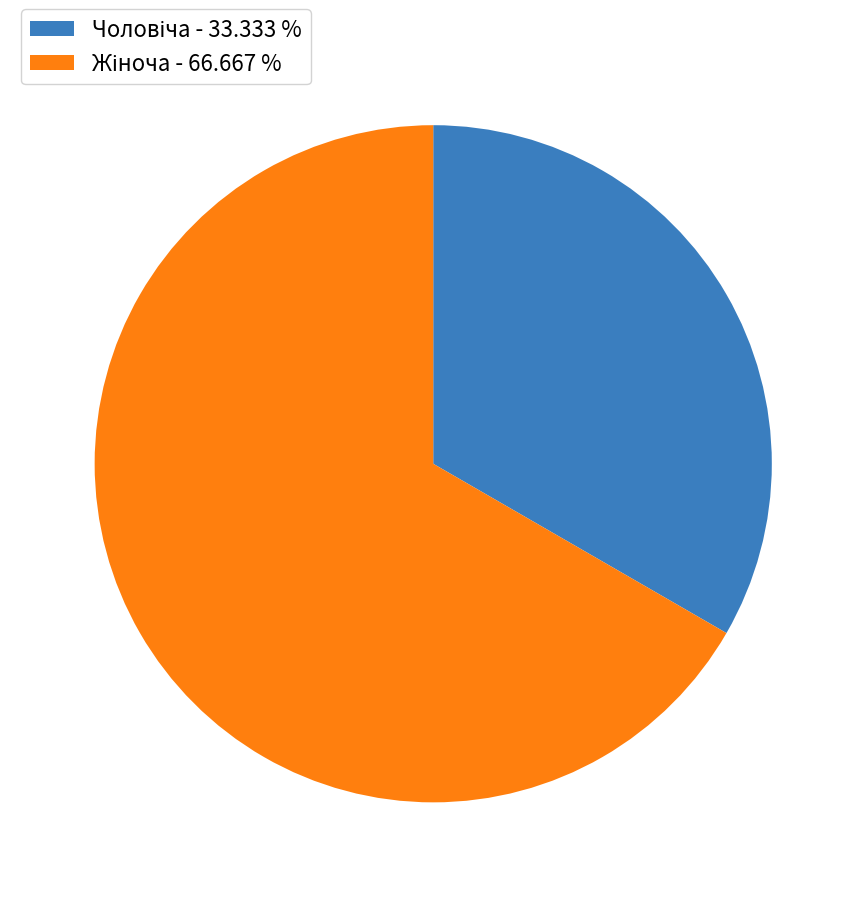

Is there a majority slice in this chart?

Yes